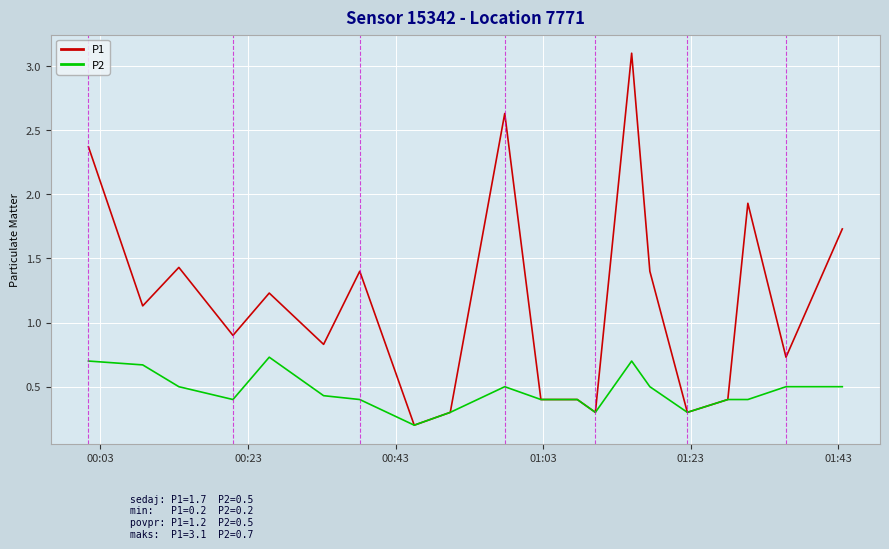

How many lines are shown in the chart?

2